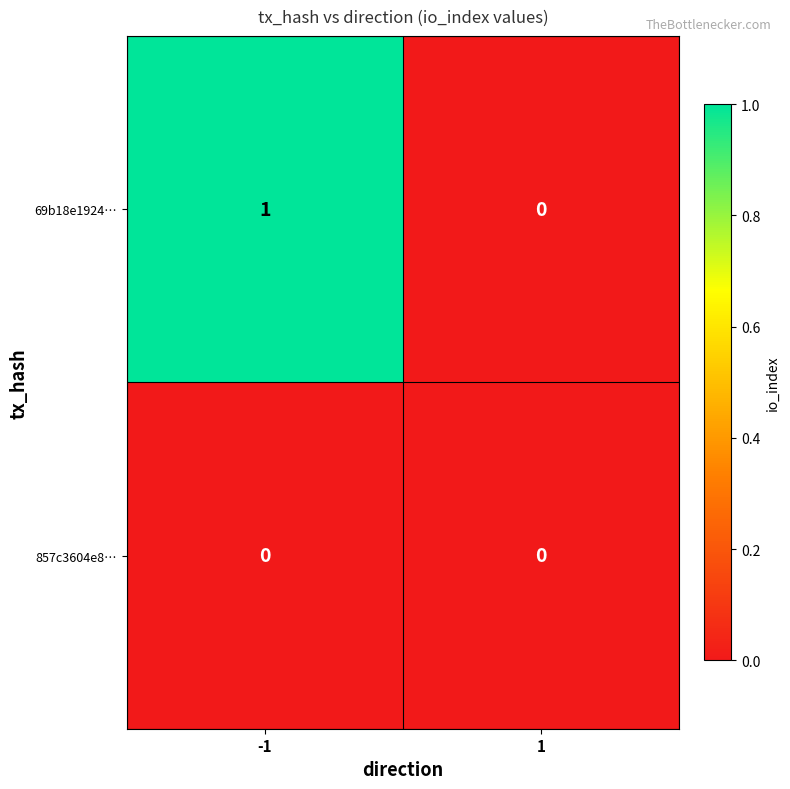

Reading left to right, extract all data points from this chart.

69b18e1924…: -1=1	1=0
857c3604e8…: -1=0	1=0